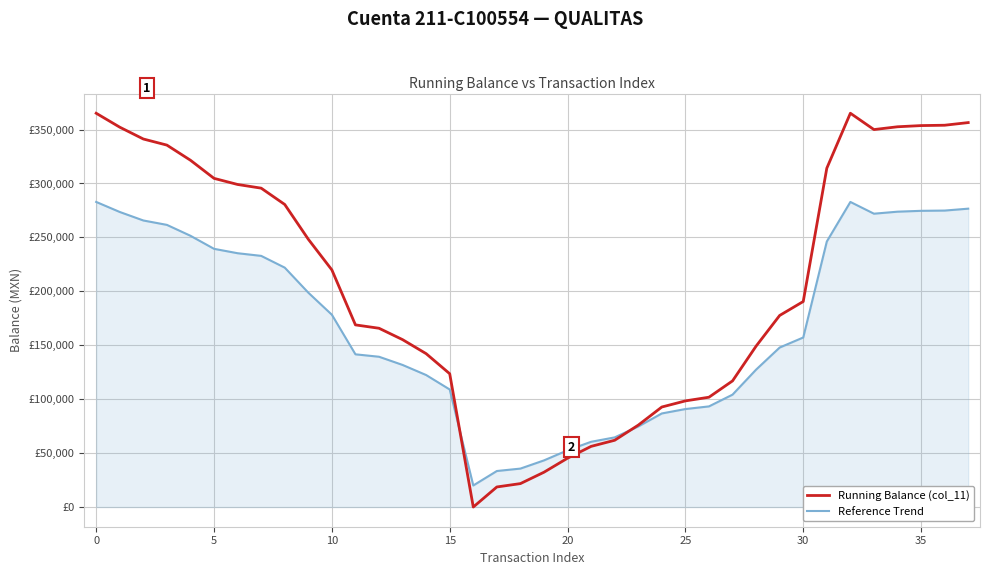

Is this an area chart (filled region under the line)?

Yes